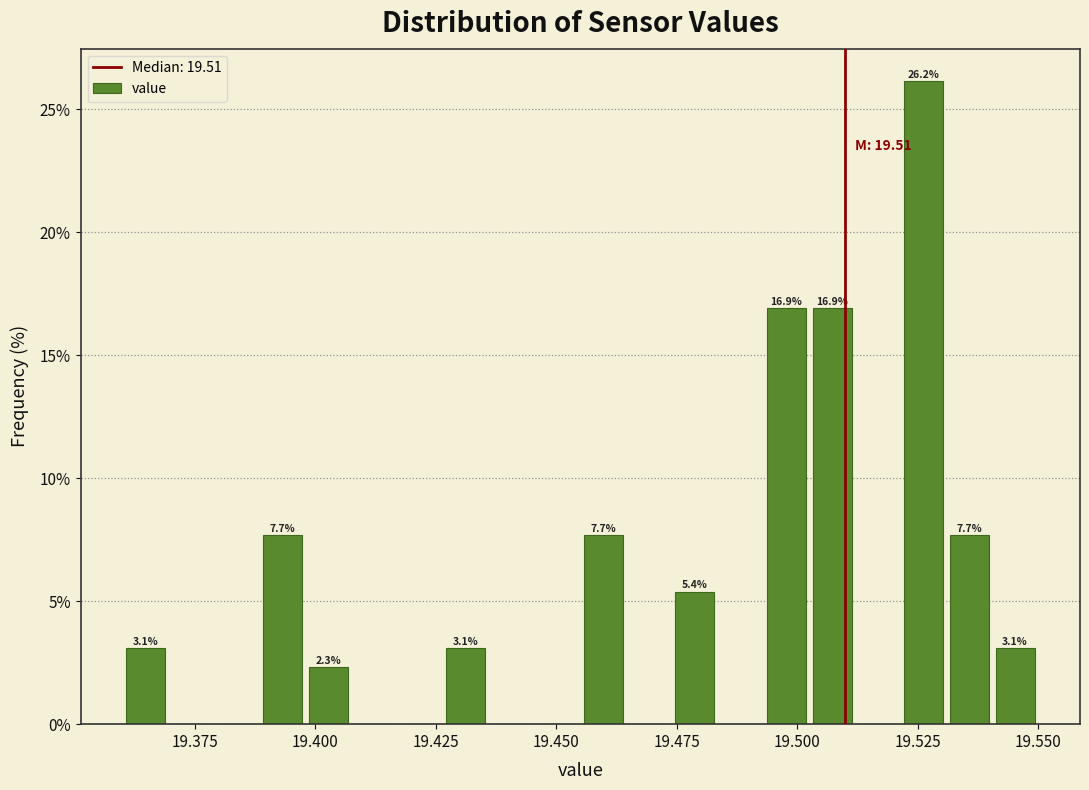

Read against the x-axis, roughly where is the centre of the tallest bar?

19.525